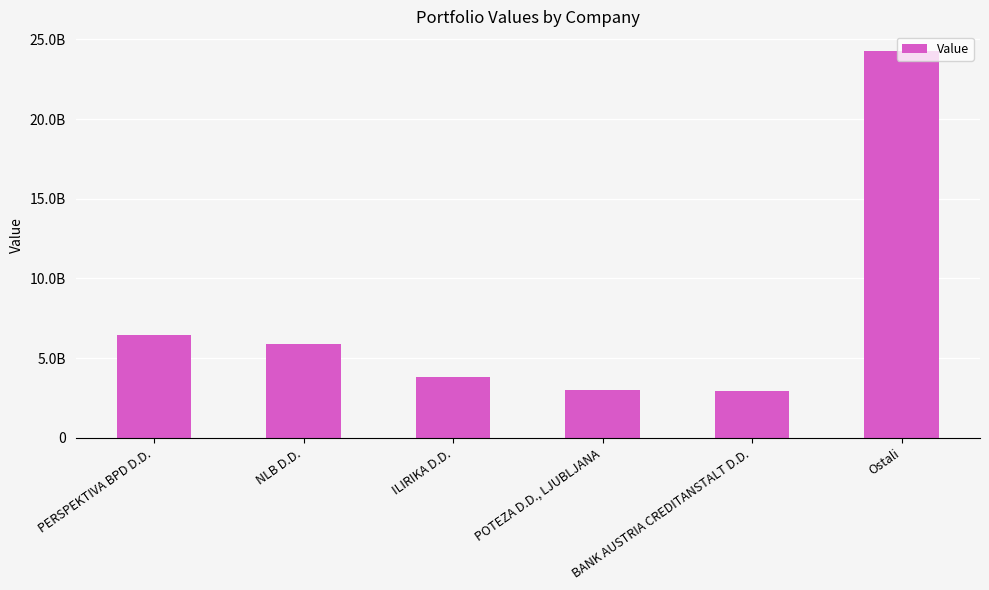

List the labels in order of value, smallest first.

BANK AUSTRIA CREDITANSTALT D.D., POTEZA D.D., LJUBLJANA, ILIRIKA D.D., NLB D.D., PERSPEKTIVA BPD D.D., Ostali